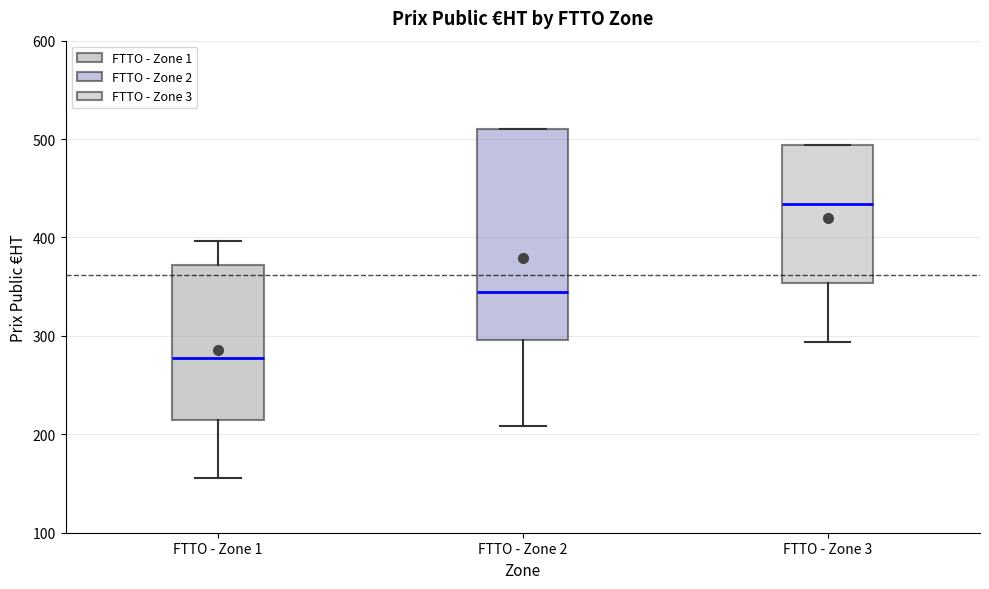

Where does the median line of the box for FTTO - Zone 3 sit on the y-axis? The values are not printed on the chart, so give them approximately, as read against the axis.

430